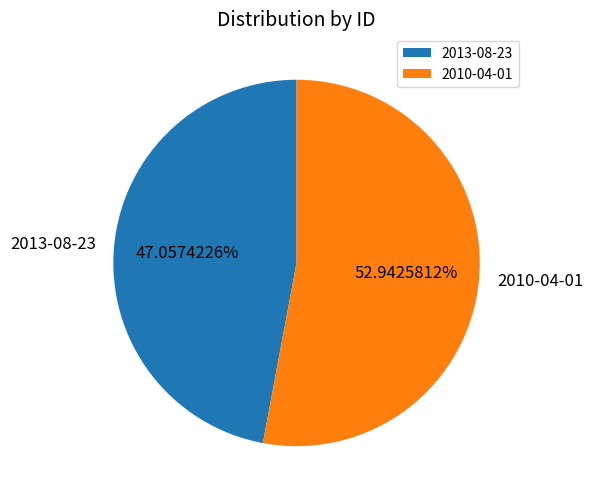

What percentage is the 2010-04-01 slice, to the nearest percent?

53%